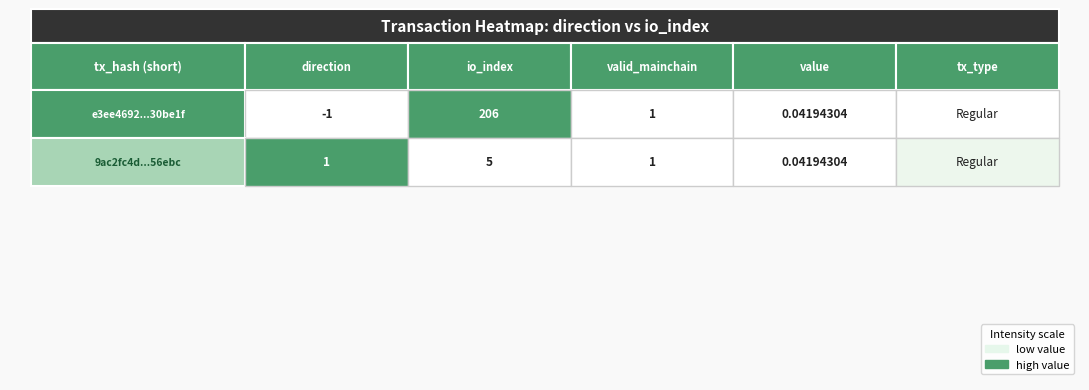

At how many categories does at least one series exceed 3?

1